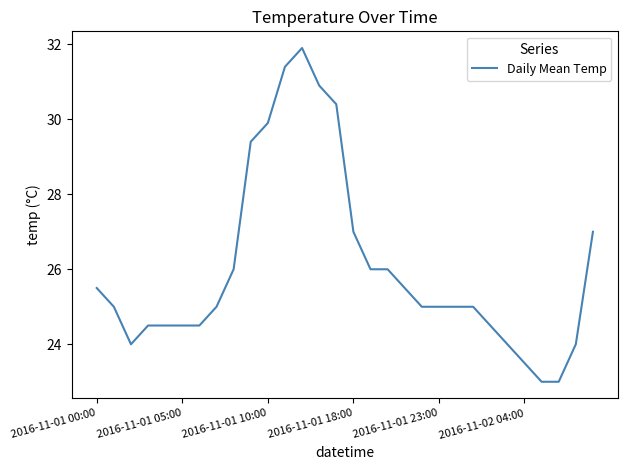

What is the difference between the maximum and minimum values?

8.9